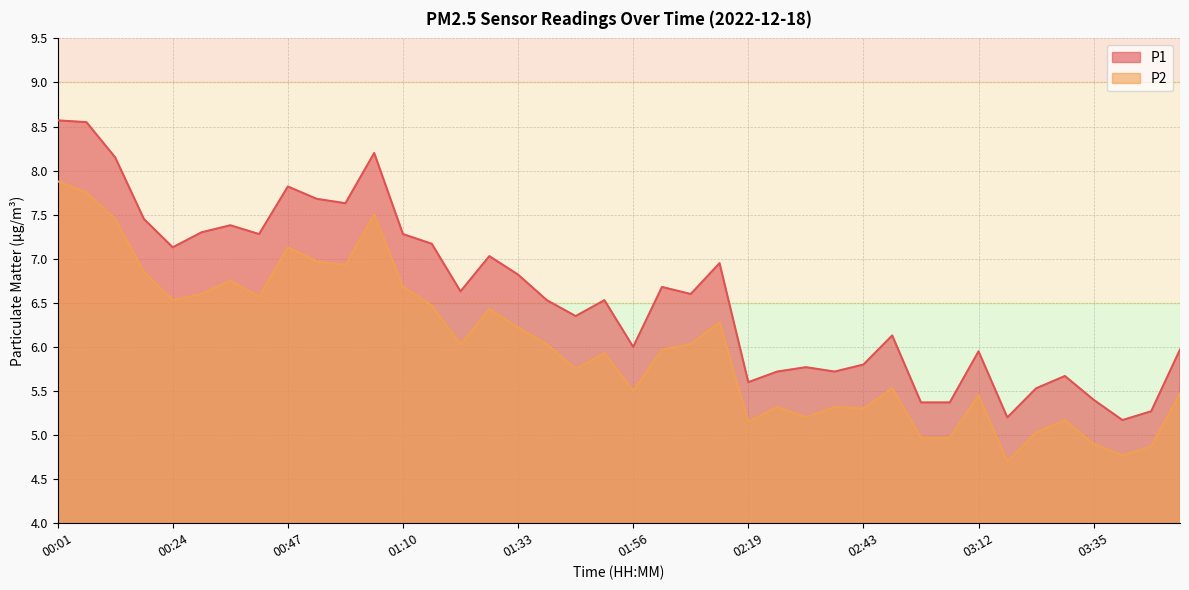

At 01:21, list the series in order from smallest to largest.

P2, P1